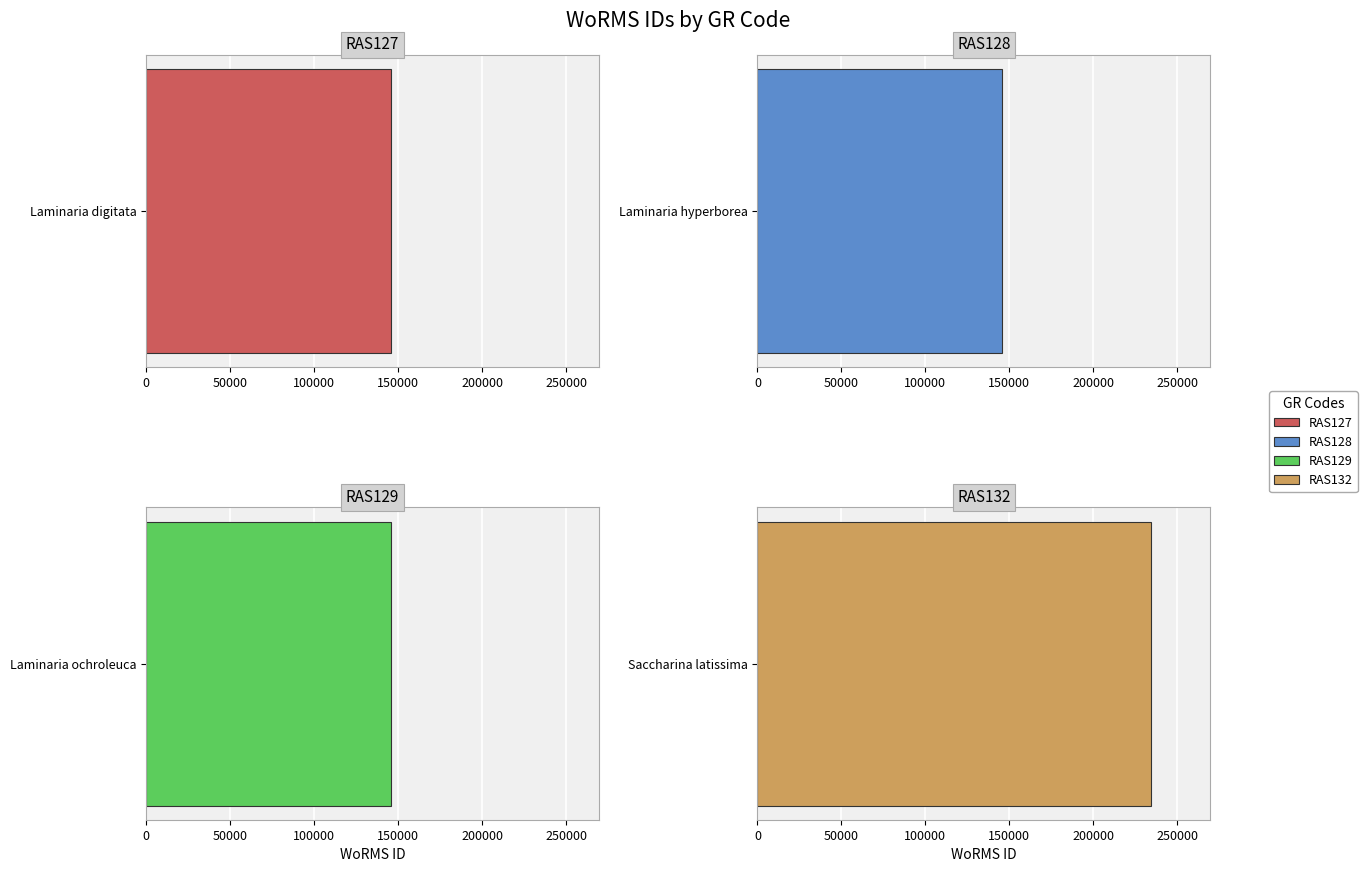

List the labels in order of value, largest first.

RAS132, RAS129, RAS128, RAS127